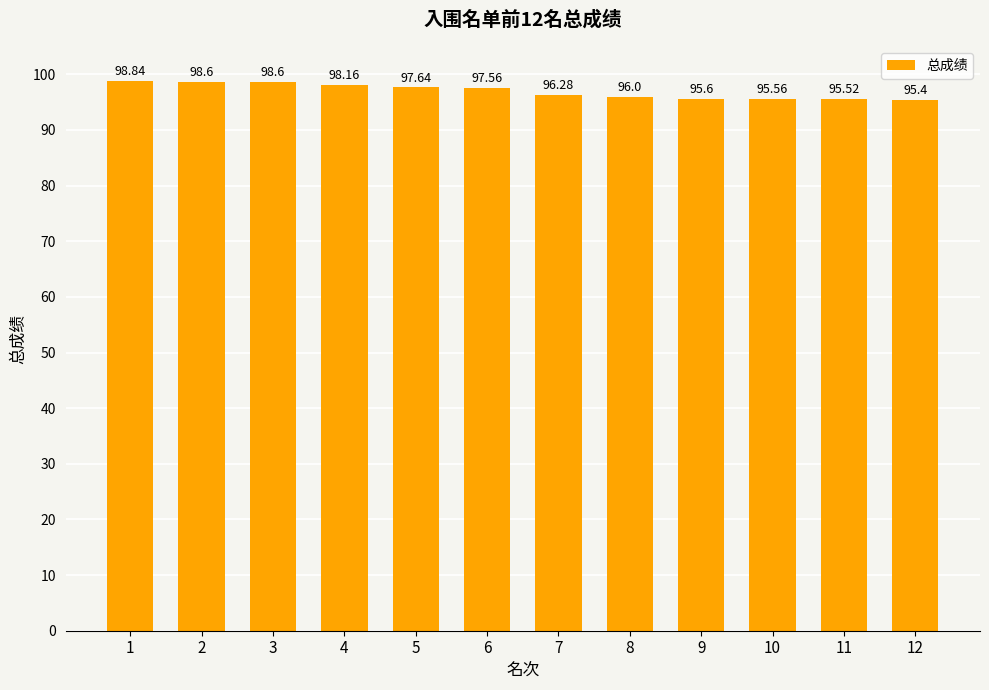

What is the change in value from 4 to 5?

-0.5